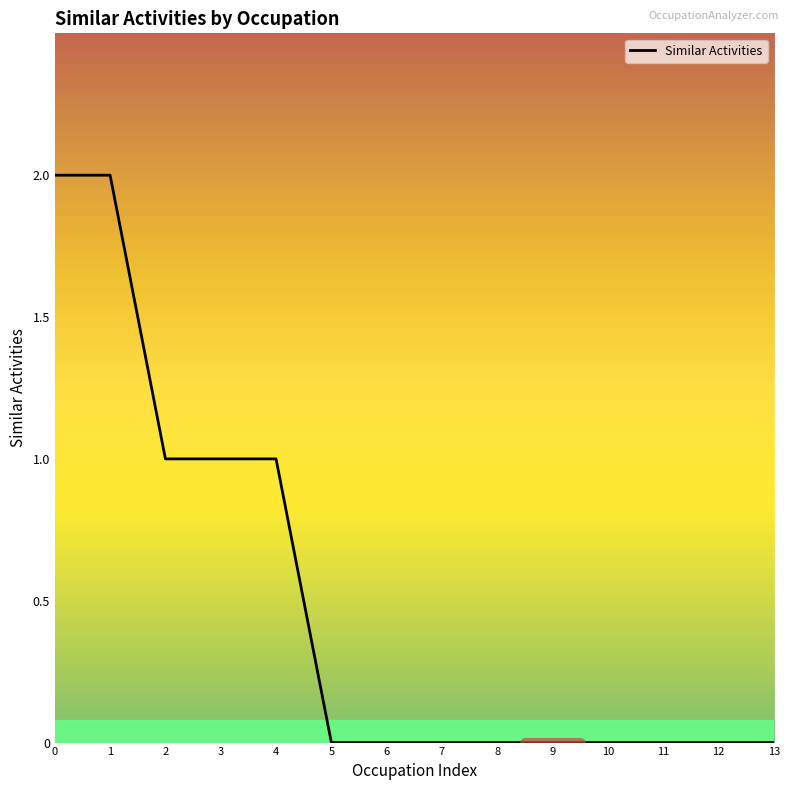

Is it true that the value at 12 is 0?

True